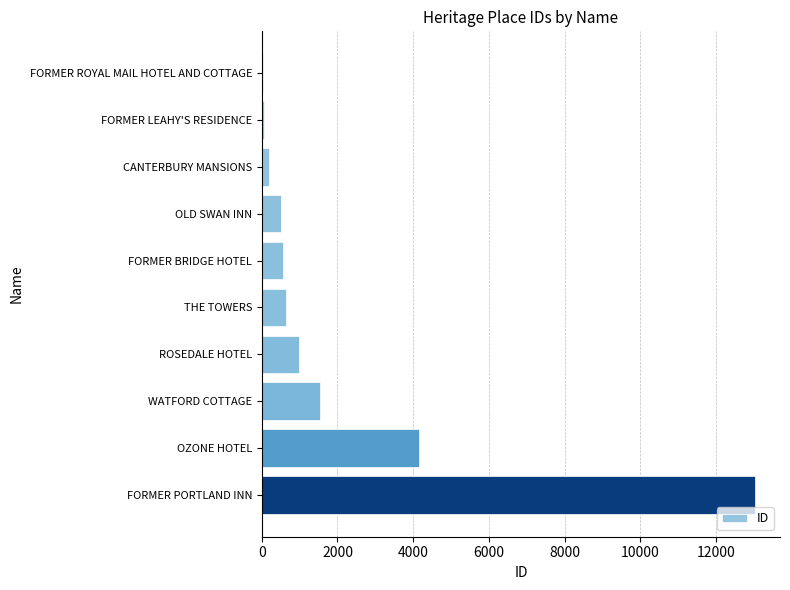

Is it true that the value at OZONE HOTEL is 4159?

True